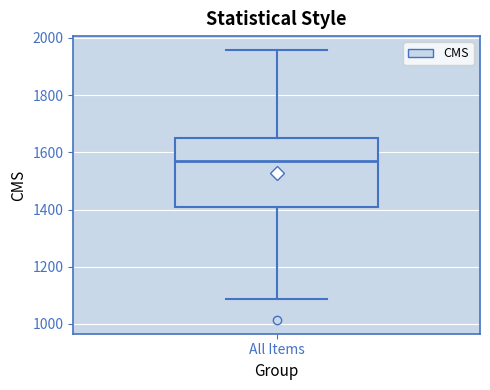

Where does the median line of the box for All Items sit on the y-axis? The values are not printed on the chart, so give them approximately, as read against the axis.

1580